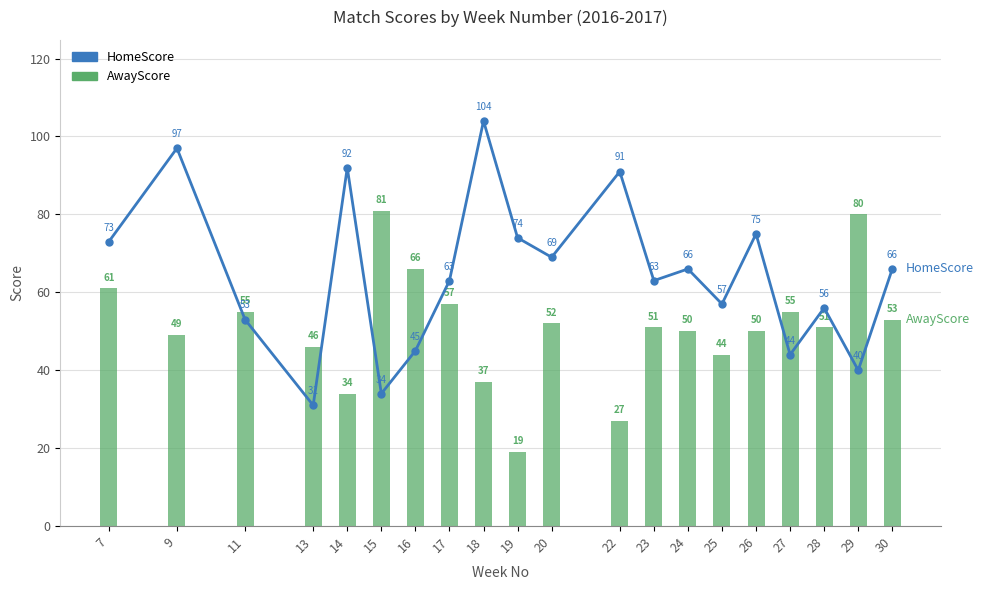

What is the sum of all HomeScore values?

1293